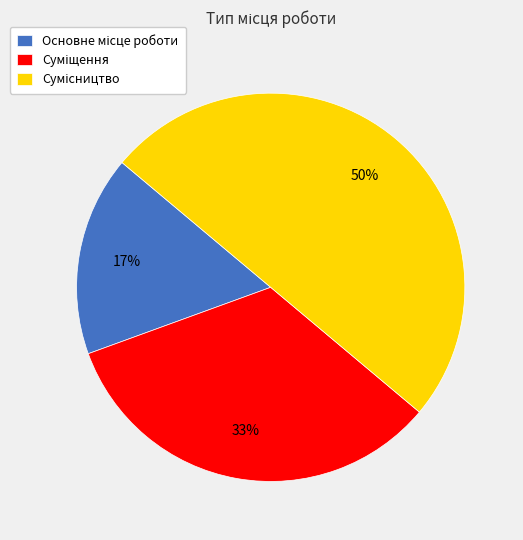

To the nearest percent, what is the average slice percentage?

33%